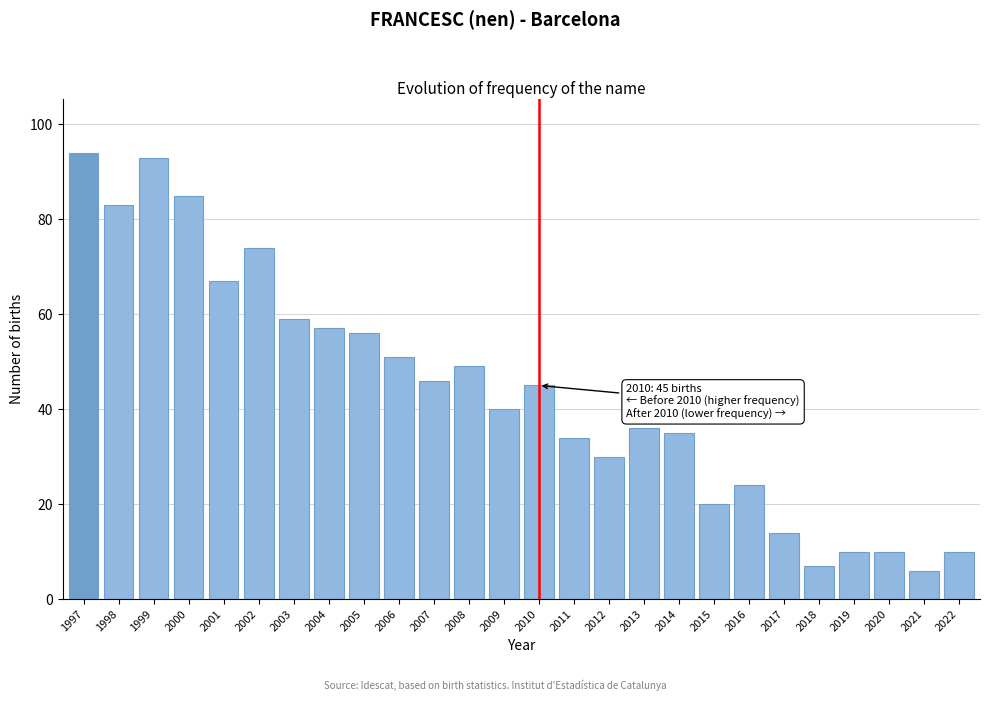

Reading right to left, extract all data points from this chart.

10	6	10	10	7	14	24	20	35	36	30	34	45	40	49	46	51	56	57	59	74	67	85	93	83	94